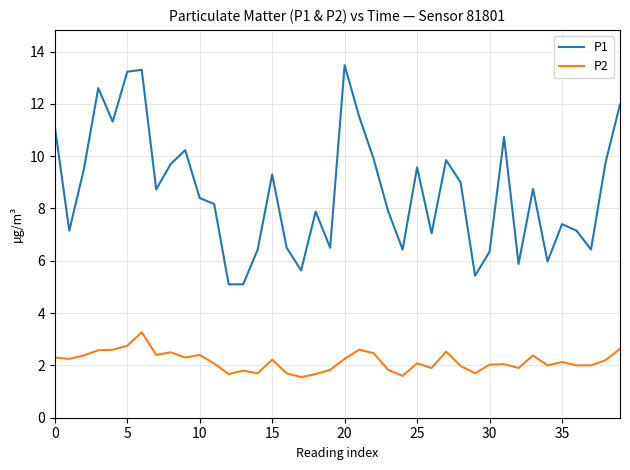

What is the smallest value displayed?

1.6